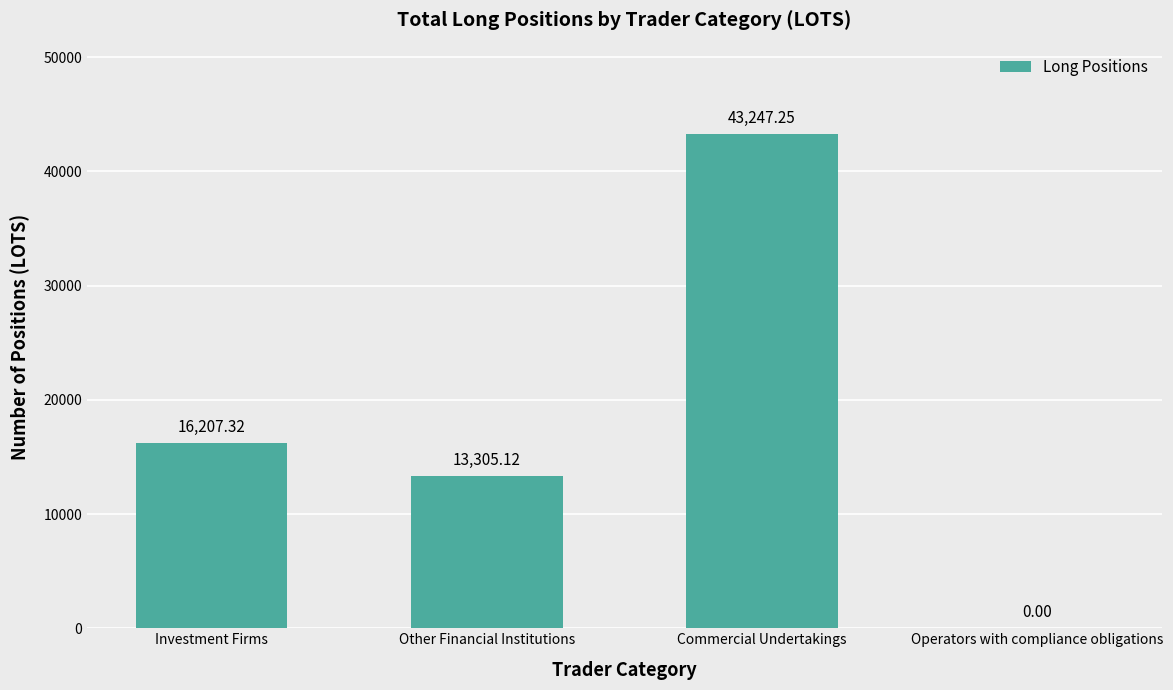

What is the change in value from Investment Firms to Other Financial Institutions?

-2902.2